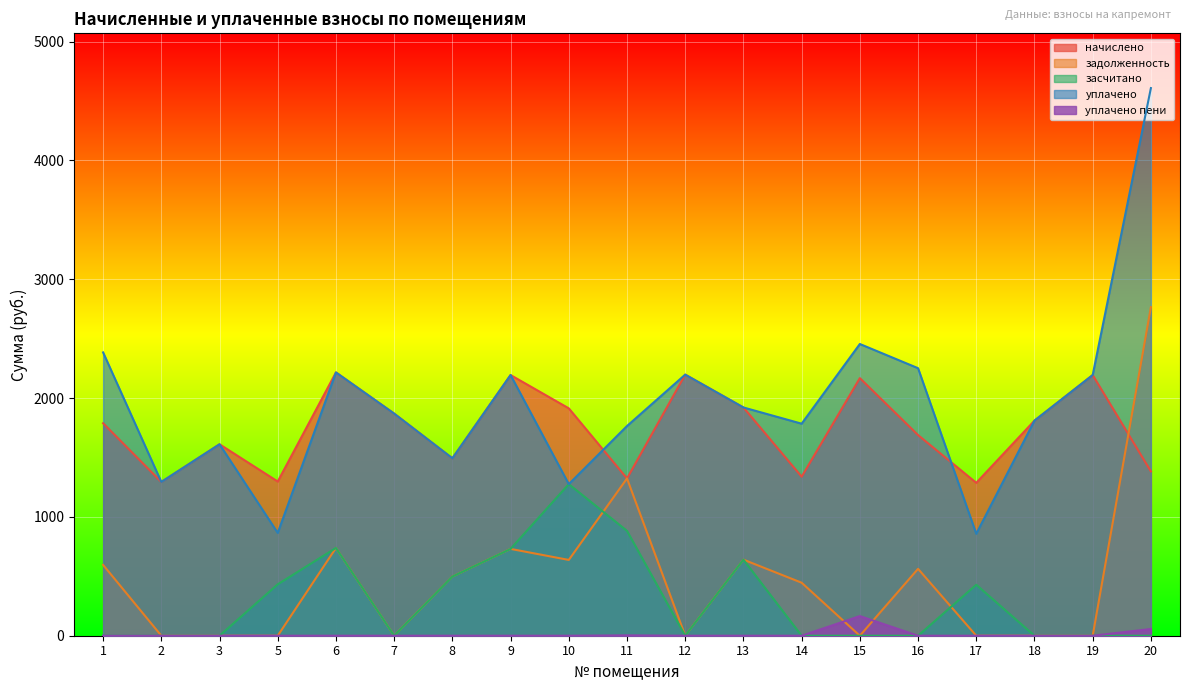

At which category does уплачено reach its first local peak?

3